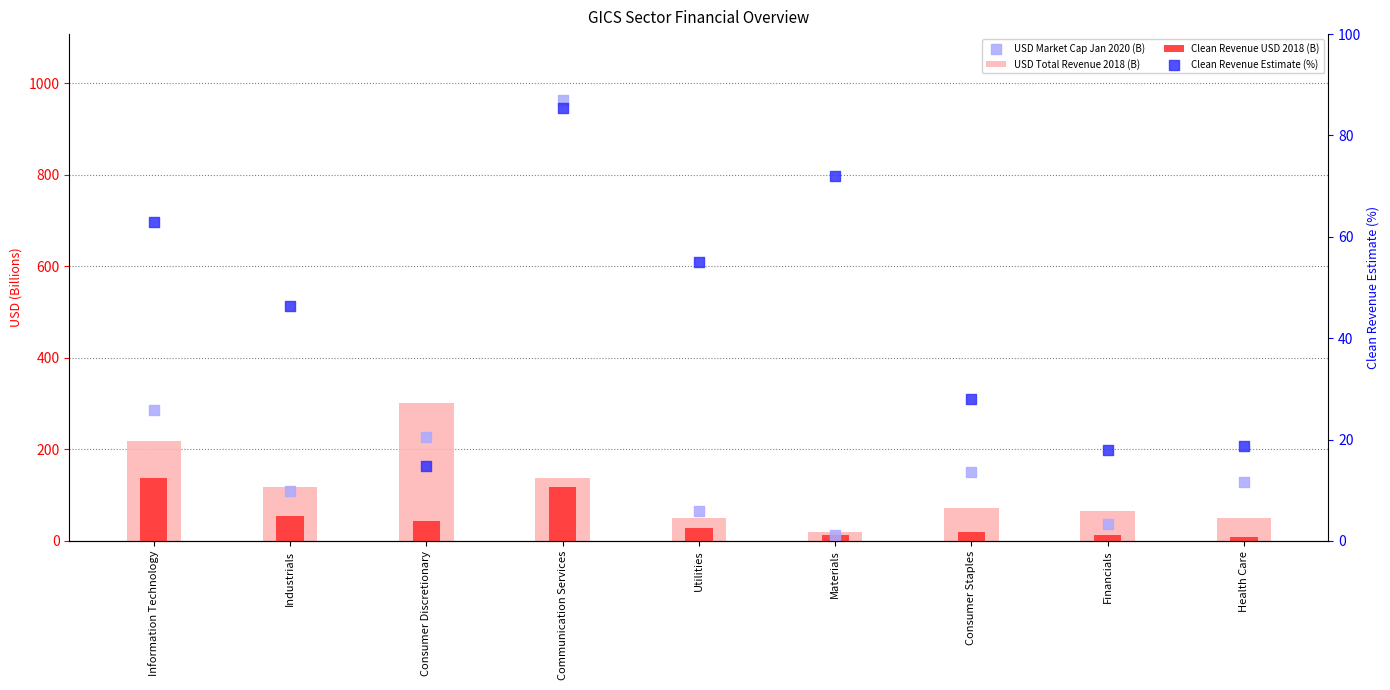

Which series has the largest total across all categories?

USD Market Cap Jan 2020 (B)